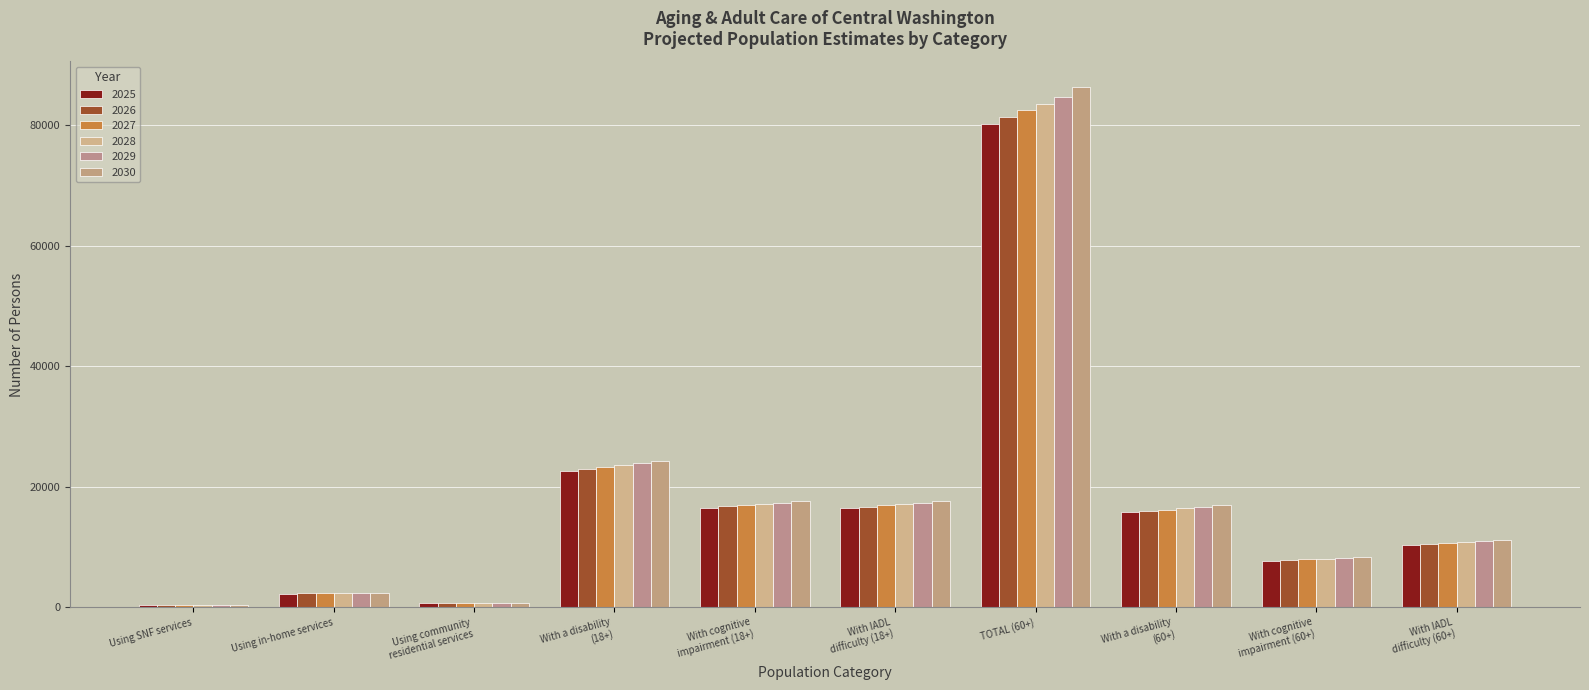

The 2030 series shows 11222.3 at With IADL
difficulty (60+). True or false?

True